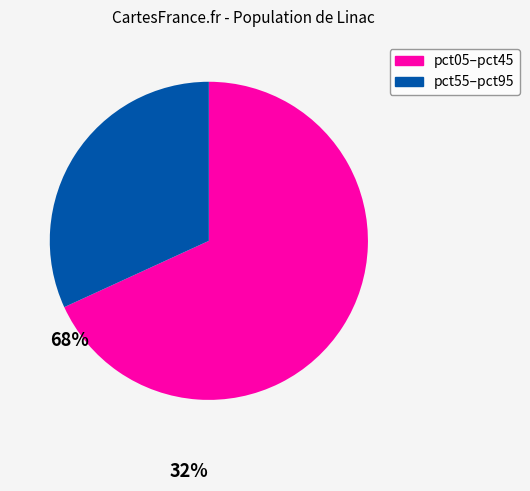

Is there a majority slice in this chart?

Yes